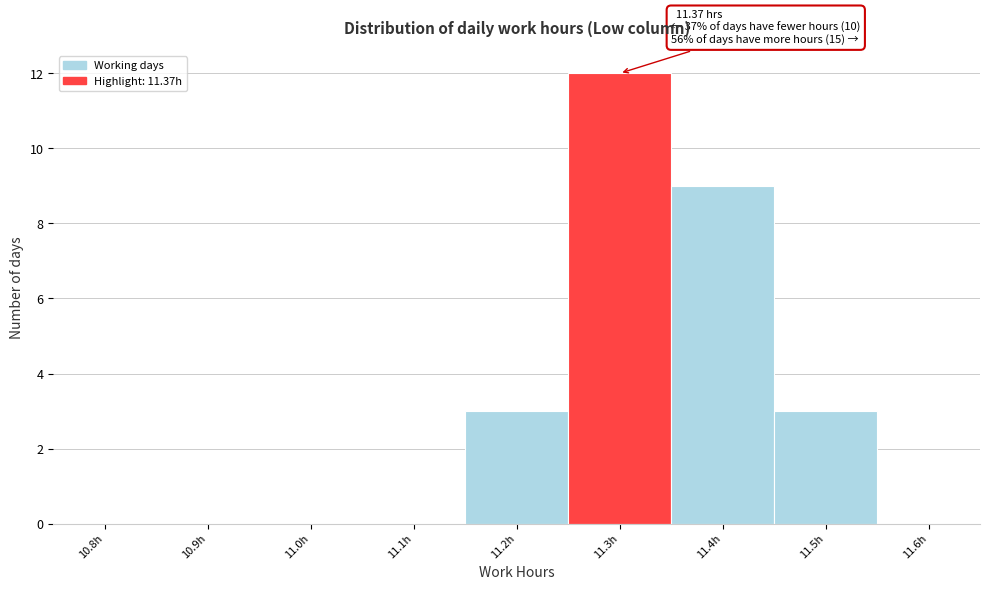

Reading left to right, list all the values displayed in this chart.

10.8h=0	10.9h=0	11.0h=0	11.1h=0	11.2h=3	11.3h=12	11.4h=9	11.5h=3	11.6h=0